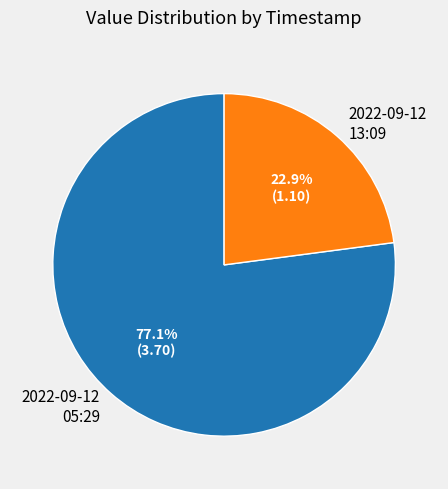

Is there any slice that represents more than half of the pie?

Yes